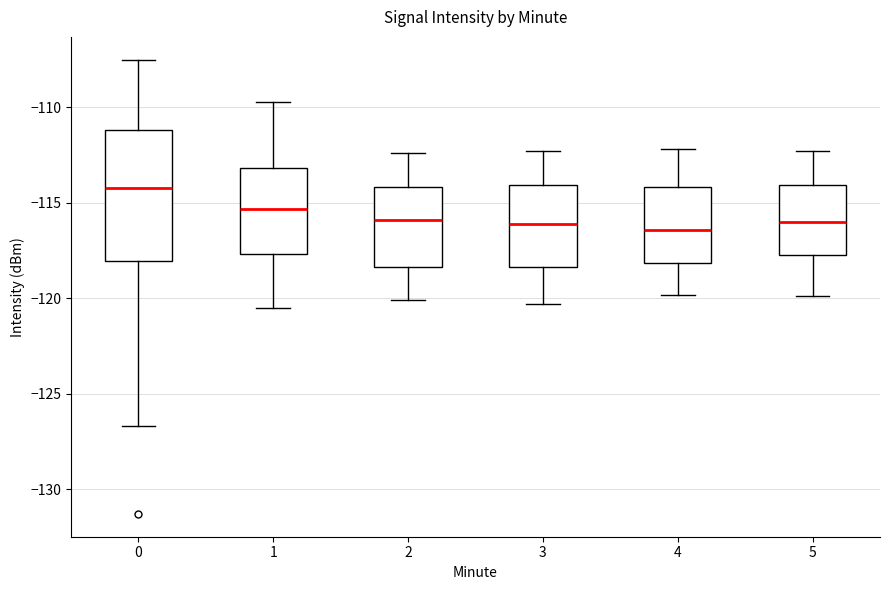

Reading left to right, transcribe this box plot: for each box, give where its median line is, the range the box spans, and where its two whiskers end, as read against the y-axis. The values are not printed on the chart, so give them approximately, as read against the axis.

0: median -114.0, box -118.0 to -111.0, whiskers -126.5 to -107.5
1: median -115.5, box -117.5 to -113.0, whiskers -120.5 to -109.5
2: median -116.0, box -118.5 to -114.0, whiskers -120.0 to -112.5
3: median -116.0, box -118.5 to -114.0, whiskers -120.5 to -112.5
4: median -116.5, box -118.0 to -114.0, whiskers -120.0 to -112.0
5: median -116.0, box -117.5 to -114.0, whiskers -120.0 to -112.5